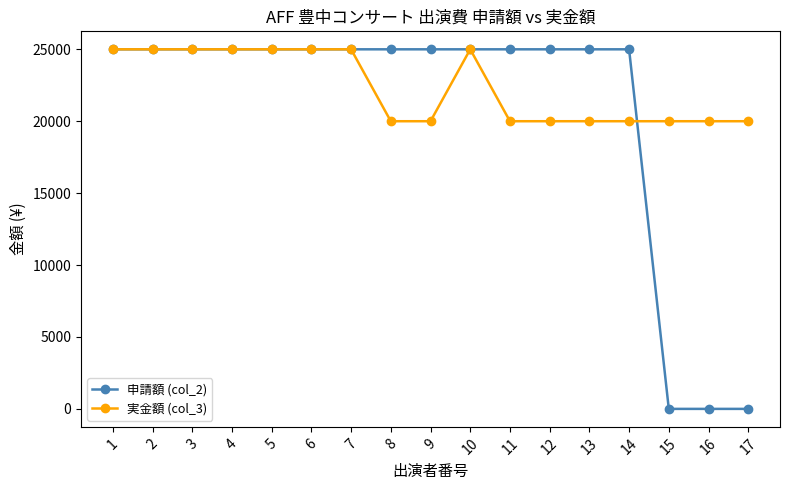

What is the highest value of the 実金額 (col_3) series?

25000